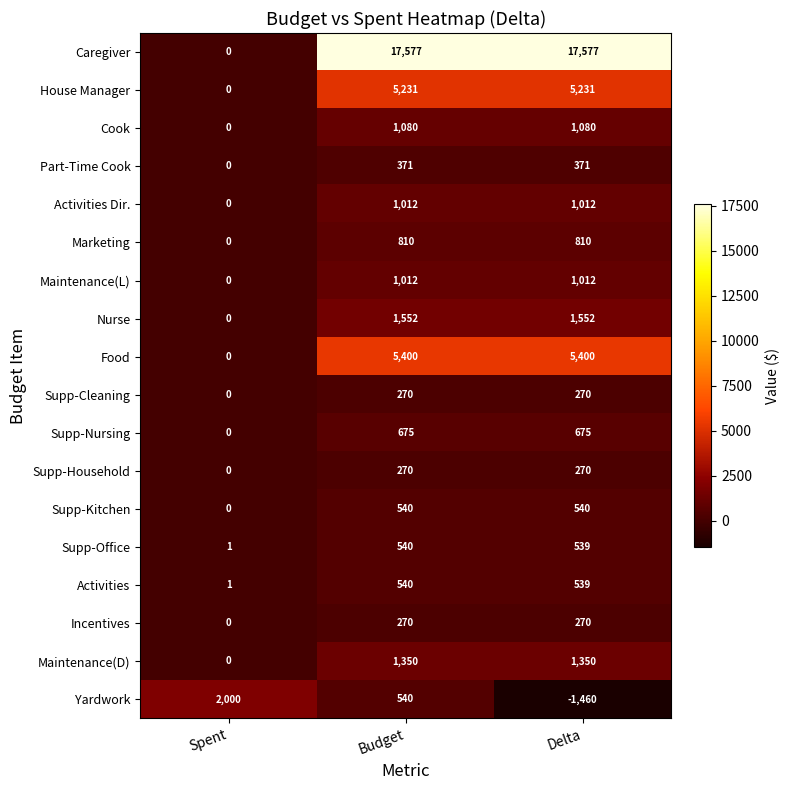

What is the difference between the second highest and minimum values in the Food series?

5400